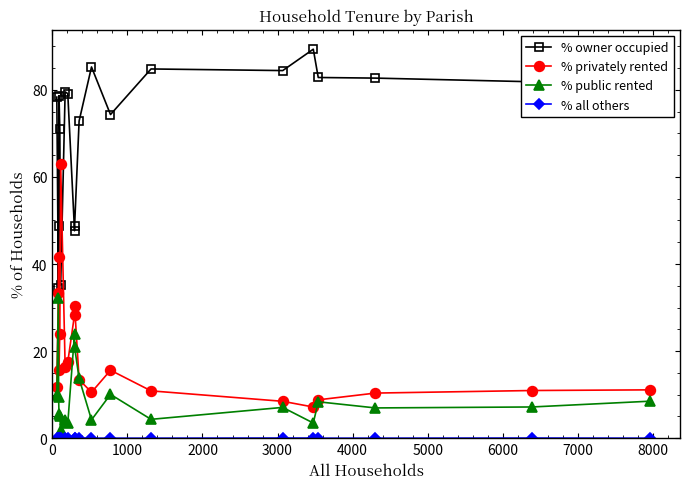

How many lines are shown in the chart?

4